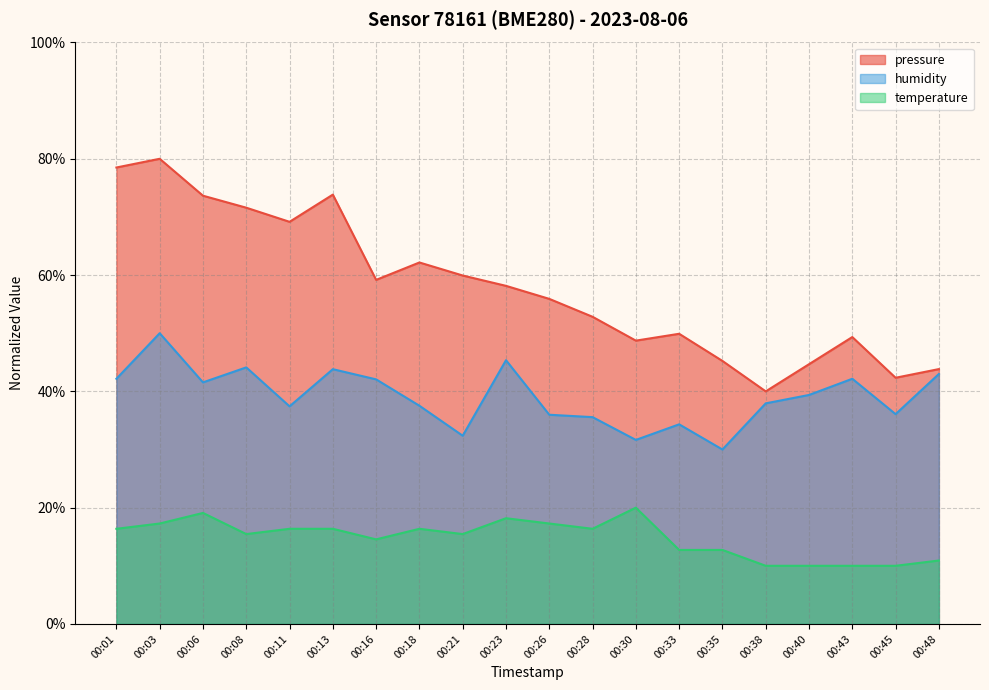

Does the chart have visible grid lines?

Yes